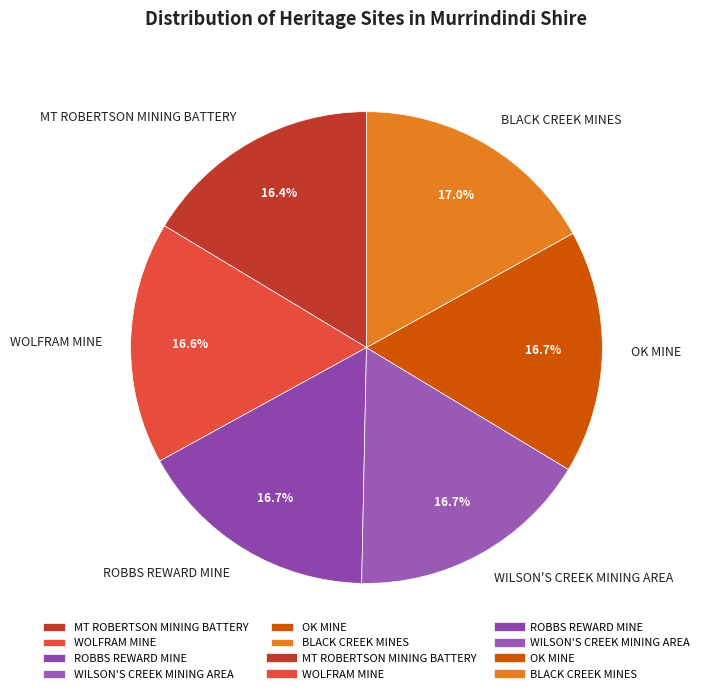

Combined, what portion of the pie is BLACK CREEK MINES and WOLFRAM MINE?

33.6%